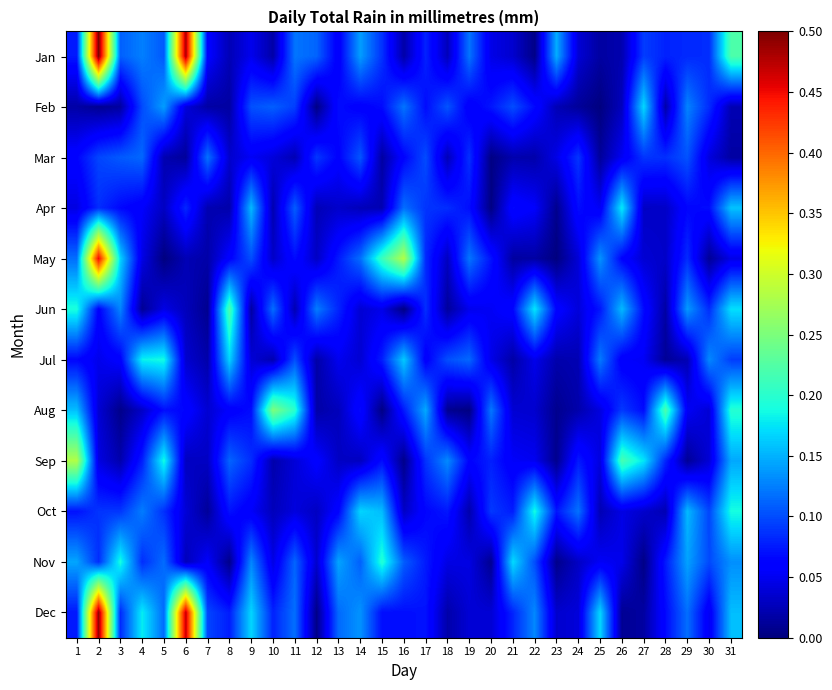

What is the maximum value shown in the chart?

0.5